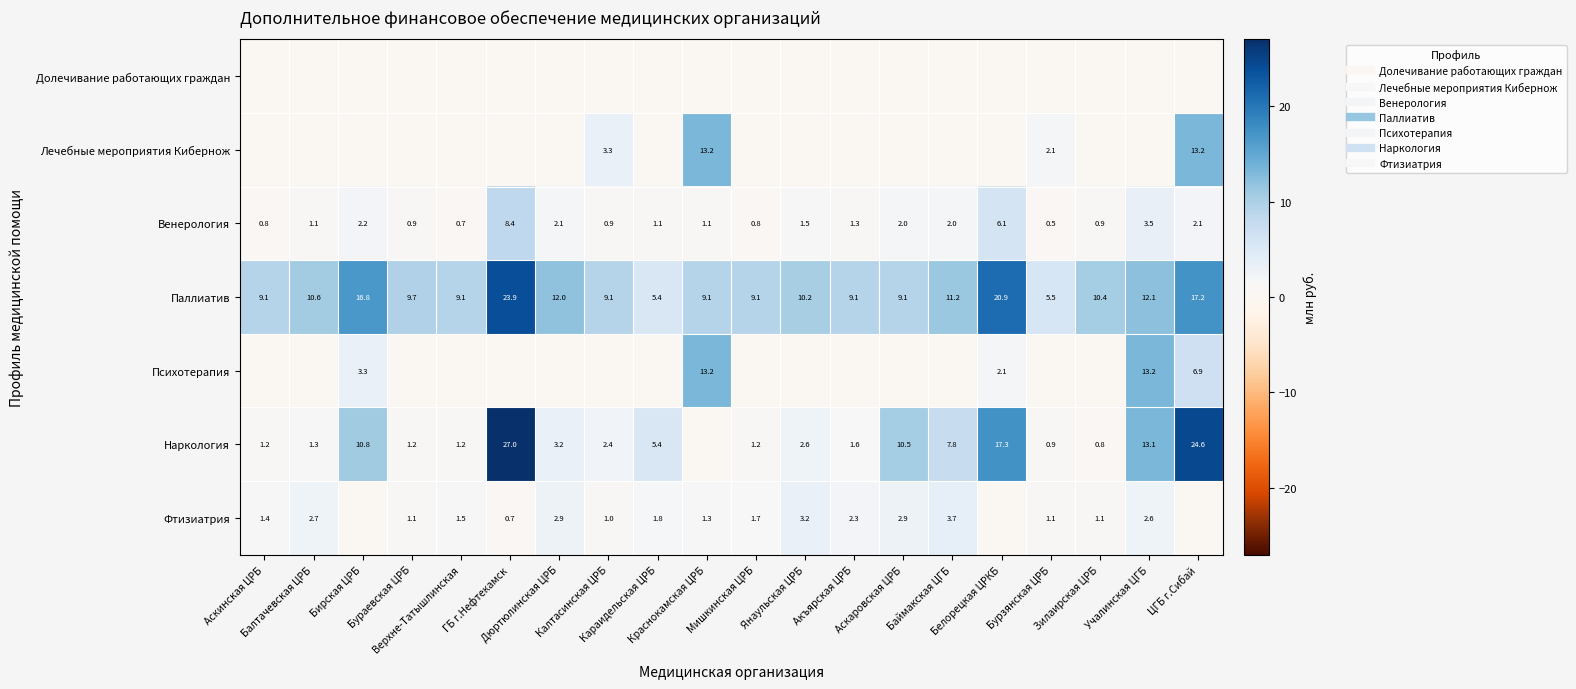

The Наркология series shows 0.8 at Аскинская ЦРБ. True or false?

False